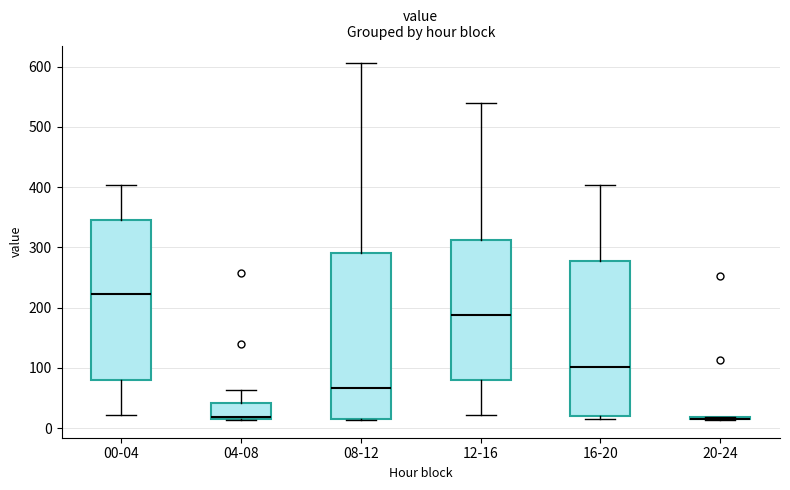

Where is the lower edge of the box for 04-08 on the y-axis? The values are not printed on the chart, so give them approximately, as read against the axis.

10